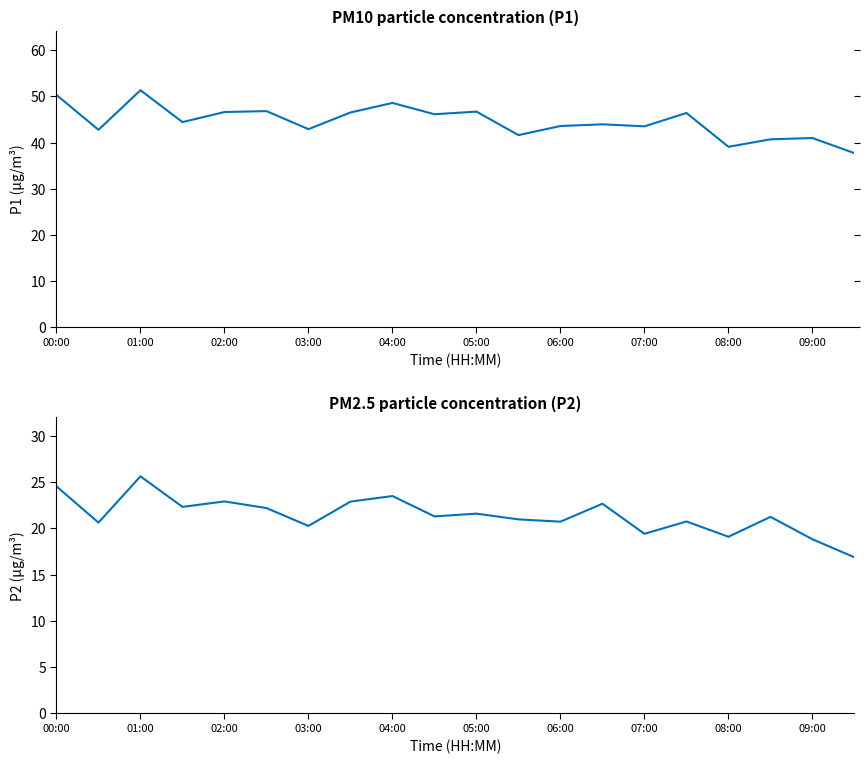

True or false: P1 and P2 cross at least once.

False